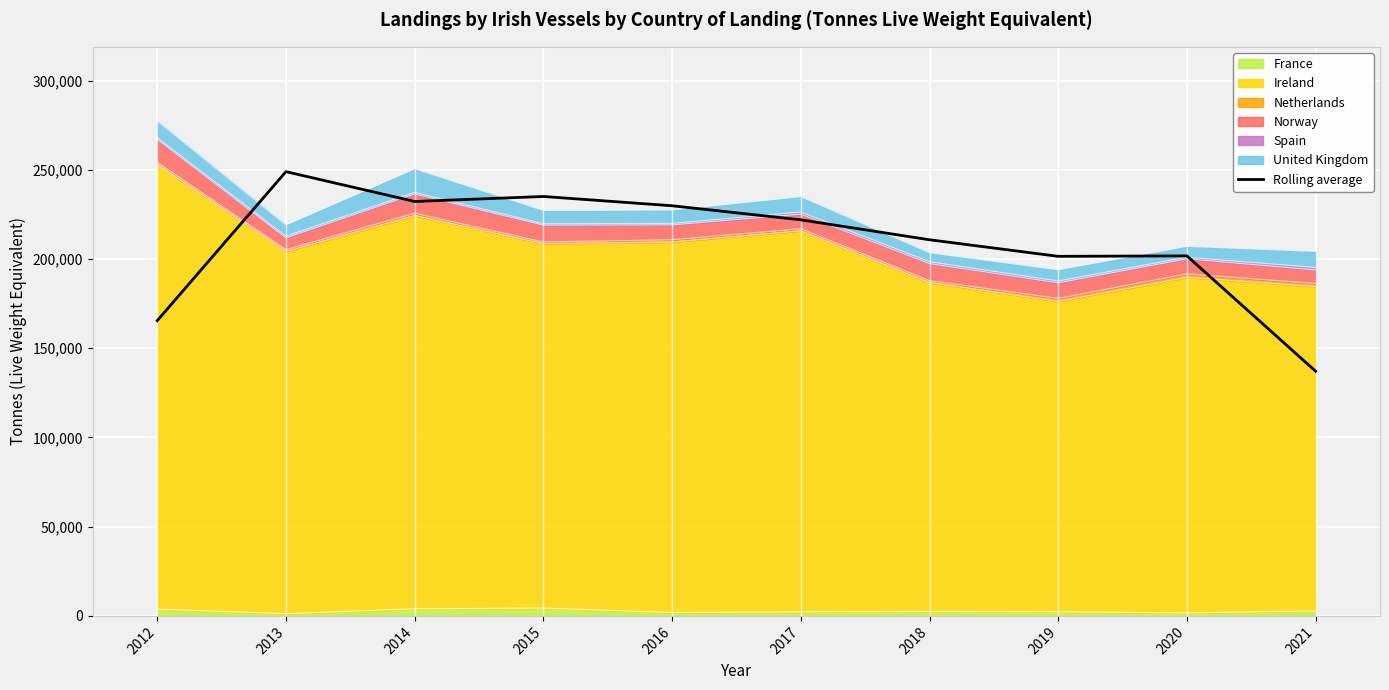

Which category has the highest value across all series?

2013